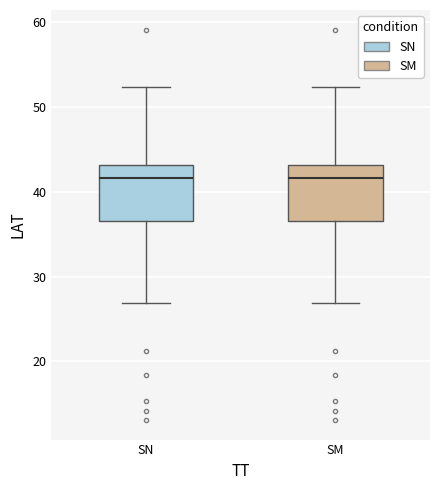

Reading left to right, transcribe this box plot: for each box, give where its median line is, the range the box spans, and where its two whiskers end, as read against the y-axis. The values are not printed on the chart, so give them approximately, as read against the axis.

SN: median 42, box 37 to 43, whiskers 27 to 52
SM: median 42, box 37 to 43, whiskers 27 to 52